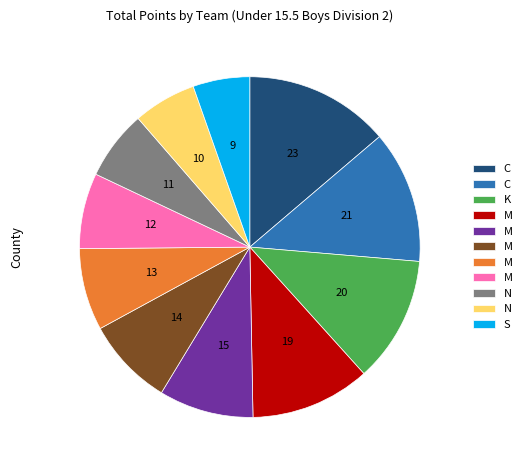

Is there a majority slice in this chart?

No